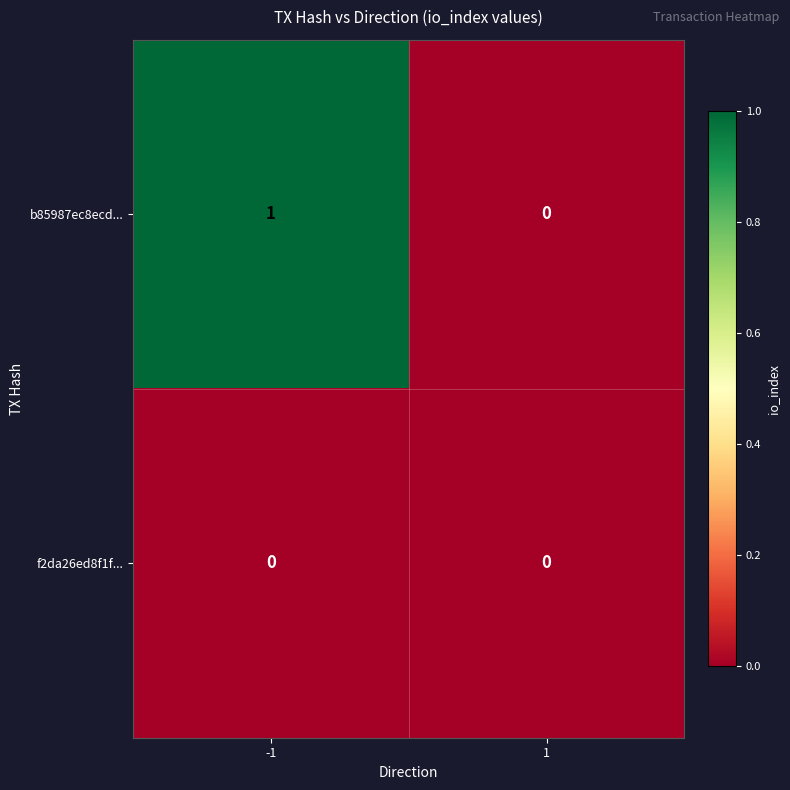

Reading left to right, list all the values displayed in this chart.

b85987ec8ecd...: 1	0
f2da26ed8f1f...: 0	0